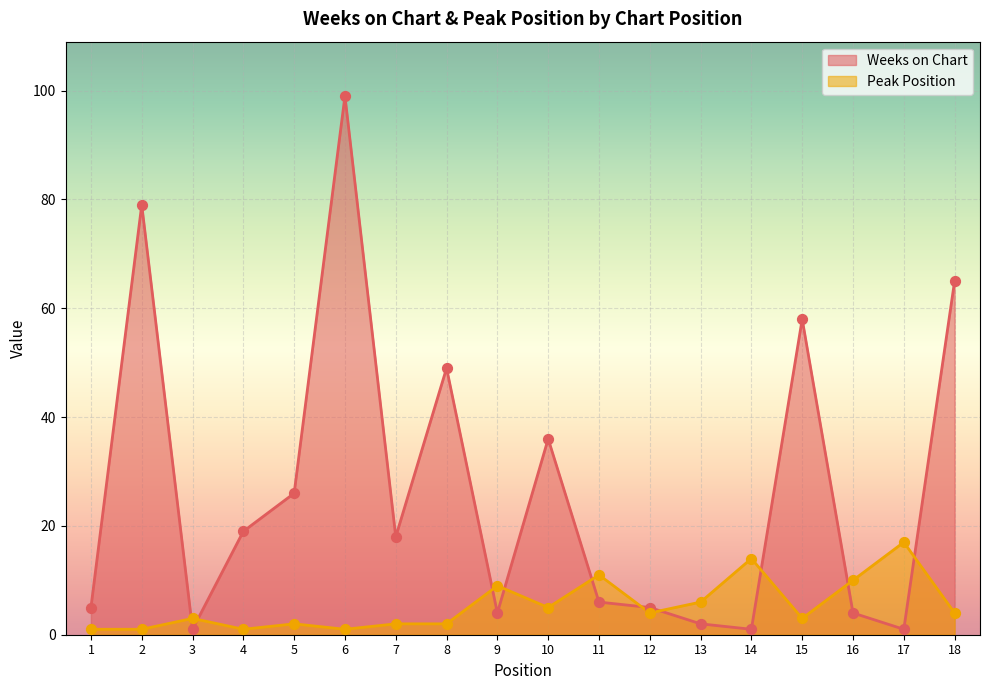

Which series reaches the maximum Y coordinate?

Weeks on Chart